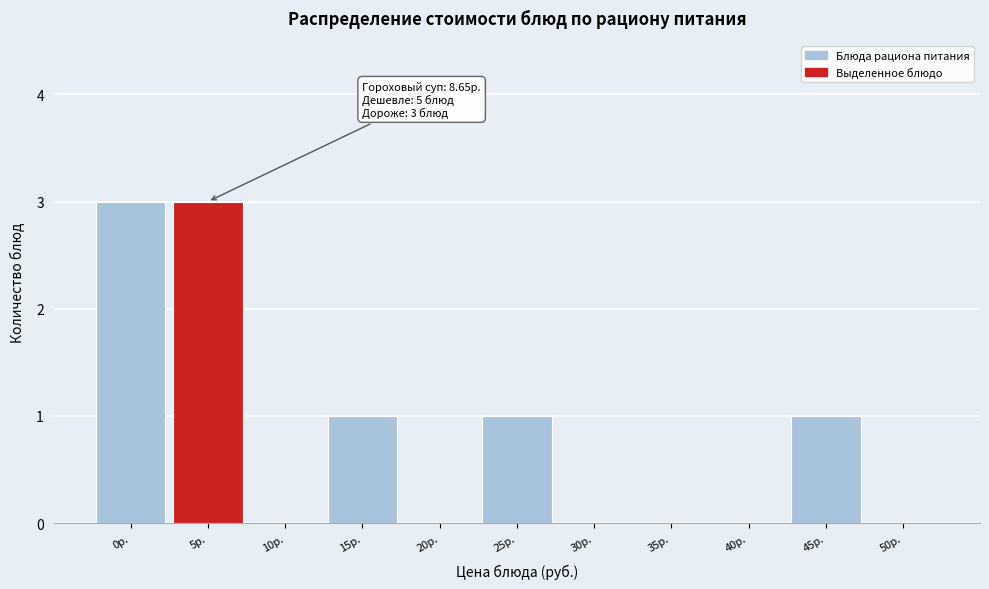

Reading right to left, extract all data points from this chart.

50р.=0	45р.=1	40р.=0	35р.=0	30р.=0	25р.=1	20р.=0	15р.=1	10р.=0	5р.=3	0р.=3